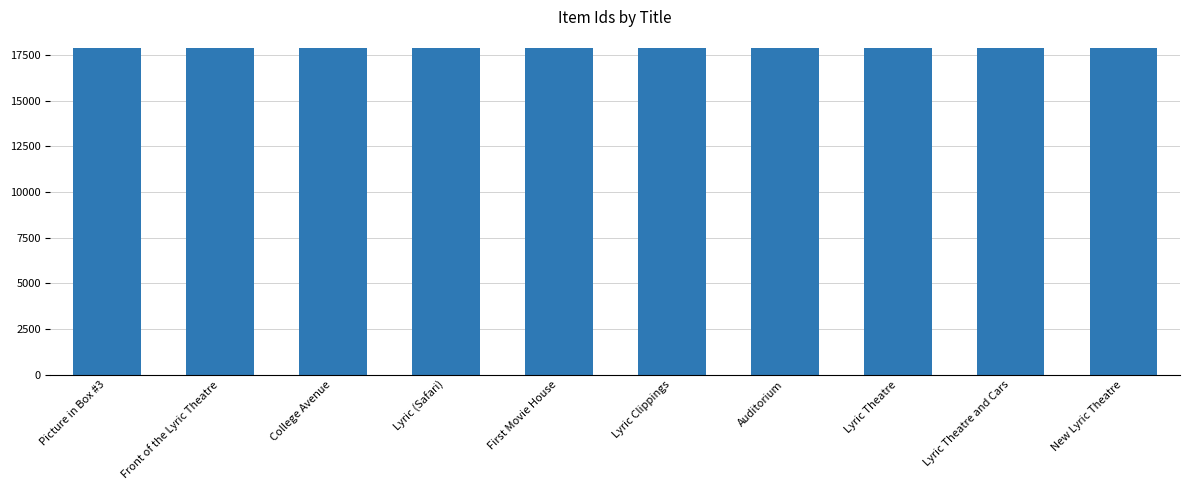

Does the chart contain stacked bars?

No